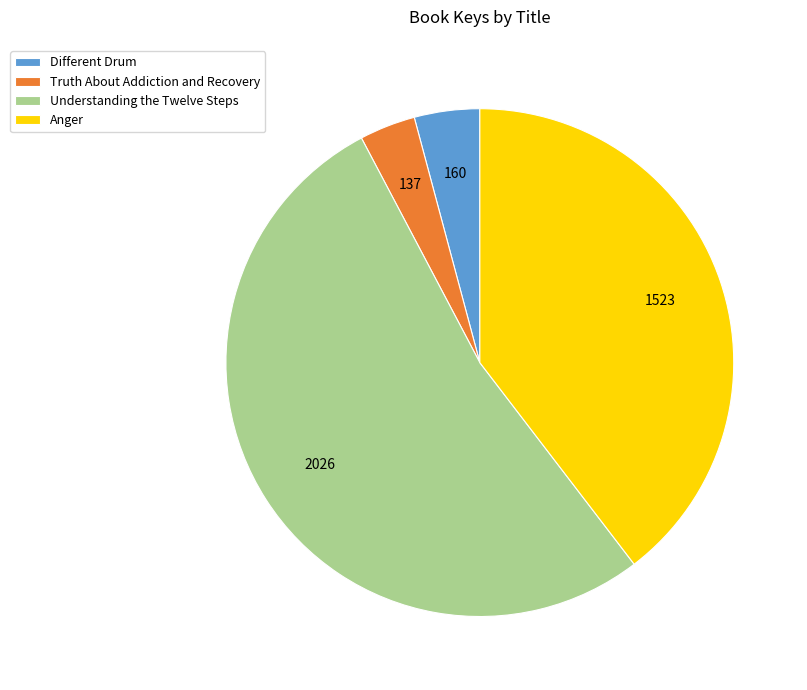

Is it true that Truth About Addiction and Recovery is 4% of the pie?

True